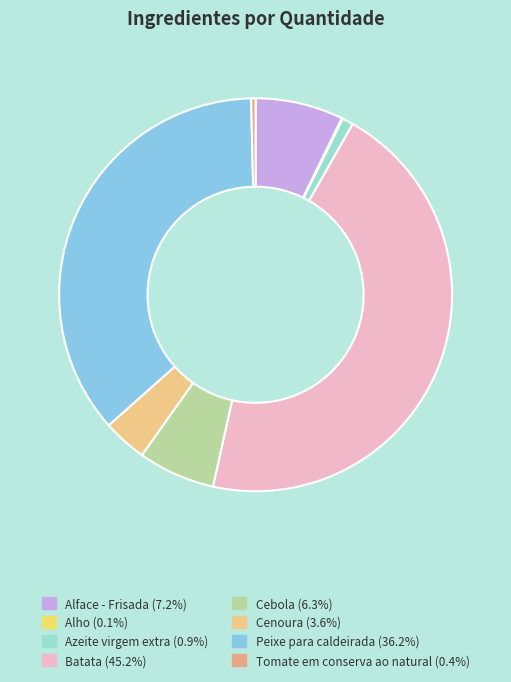

Which has a higher value, Batata or Alho?

Batata